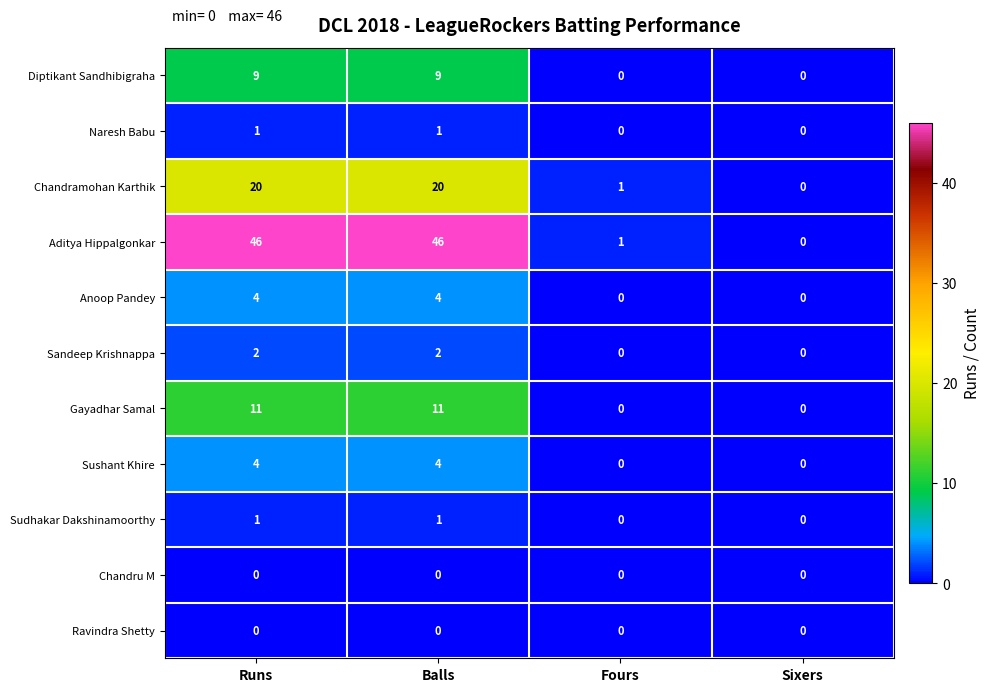

What is the maximum value shown in the chart?

46